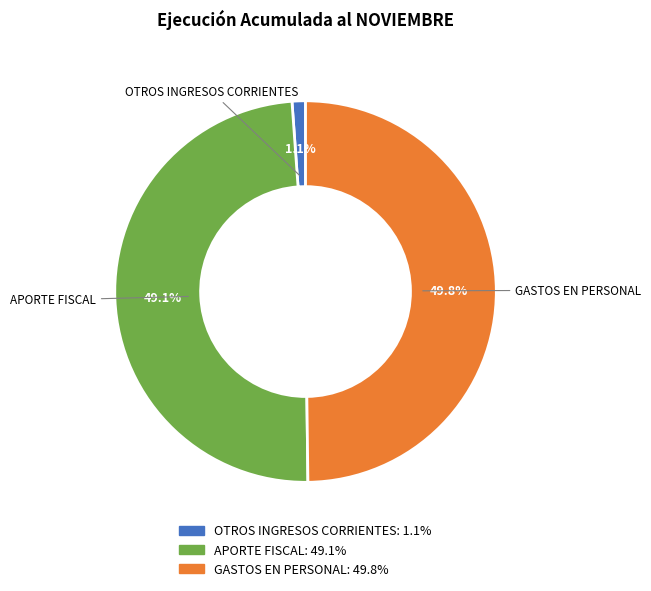

To the nearest percent, what portion does GASTOS EN PERSONAL represent?

50%